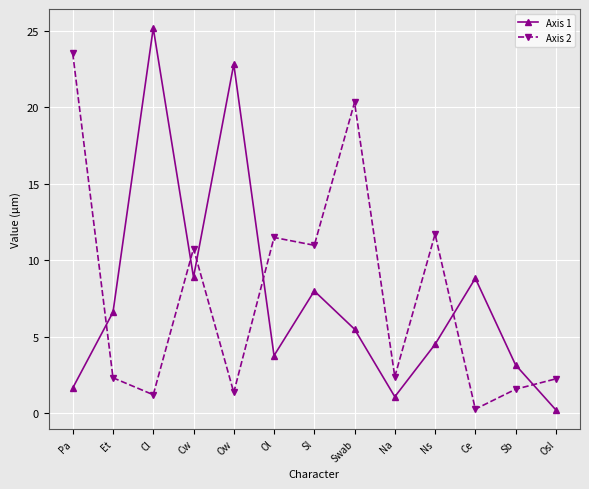

What is the sum of all Axis 2 values?

100.0